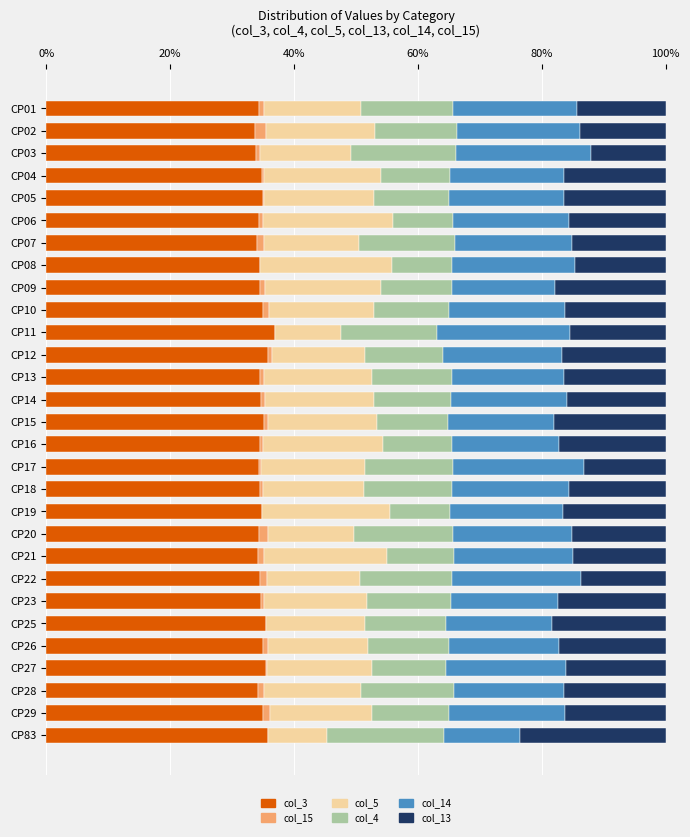

The col_3 series shows 54.8 at CP17. True or false?

False